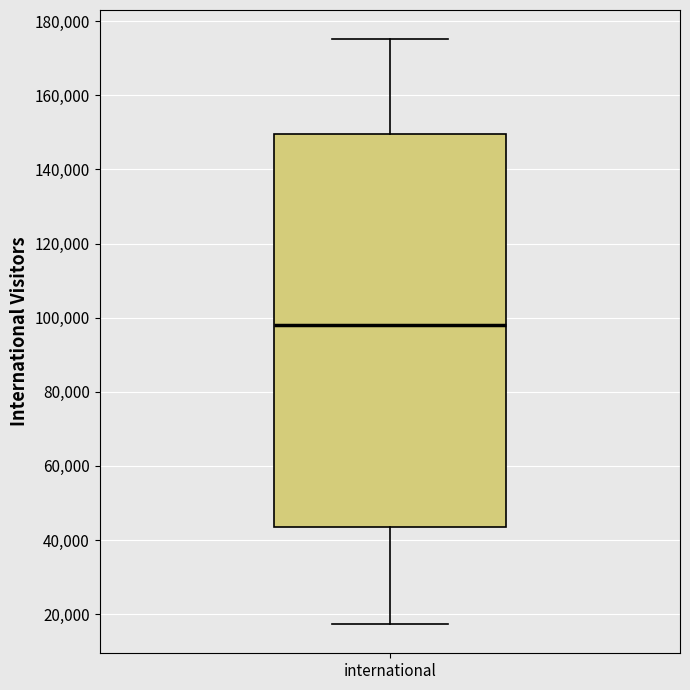

Read this box plot against the y-axis: the position of the median line, the range covered by the box, and the ends of both whiskers. The values are not printed on the chart, so give them approximately, as read against the axis.

median 98000, box 44000 to 150000, whiskers 18000 to 176000